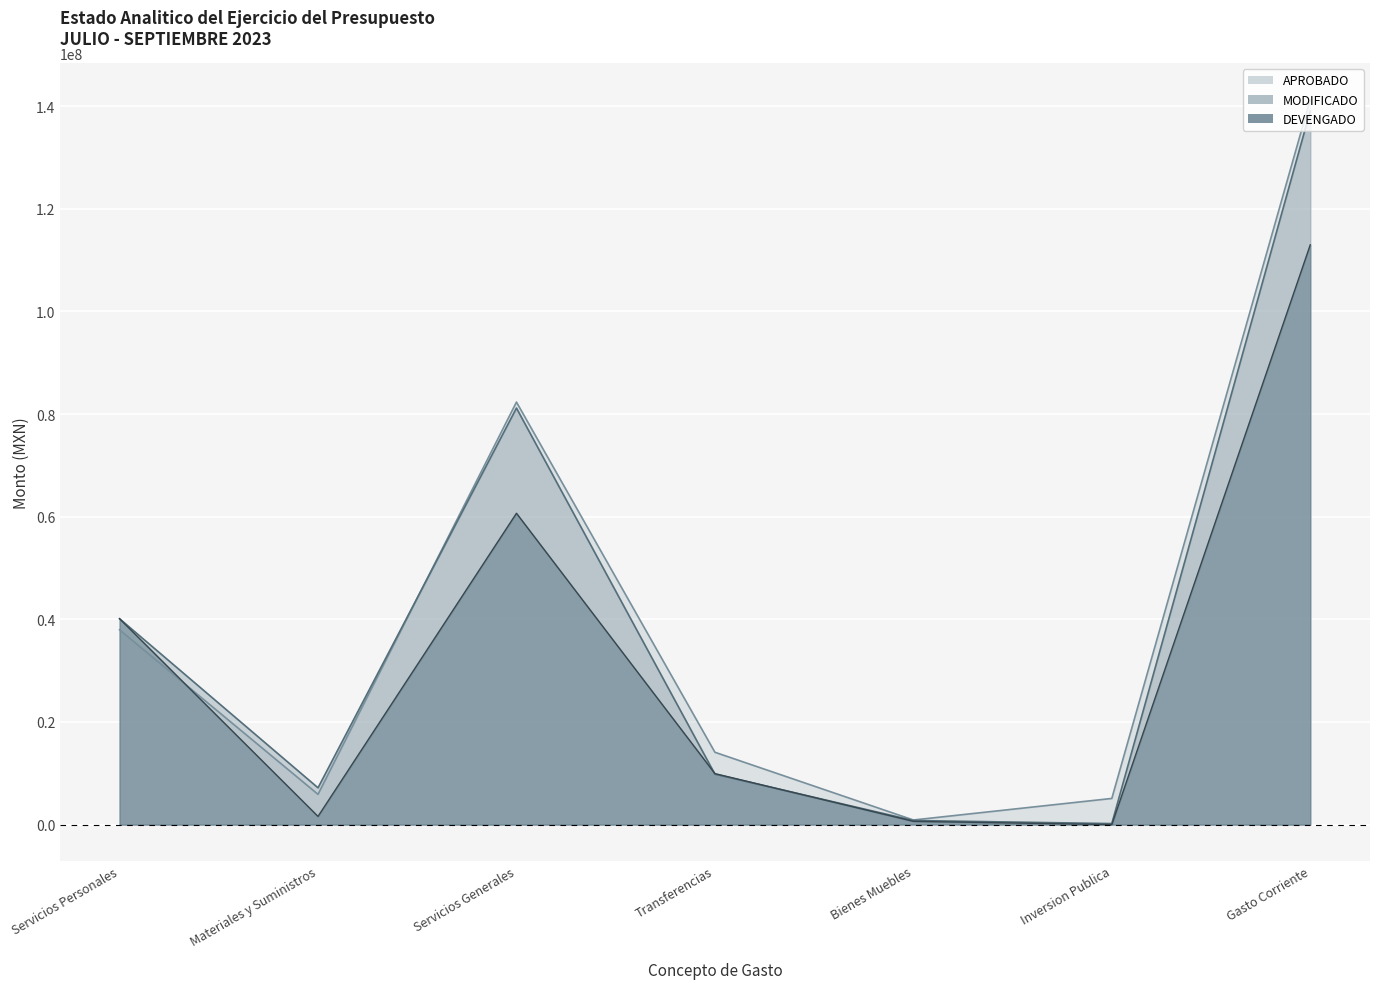

Reading right to left, extract all data points from this chart.

APROBADO: 141308767.0	5100000.0	900000.0	14100848.0	82342039.0	5899000.0	37967880.0
MODIFICADO: 139087044.1	200000.0	800780.0	9841336.4	81172863.0	7171457.0	40121207.6
DEVENGADO: 112983266.2	0.0	637104.0	9941240.7	60675795.0	1598790.5	40129336.0